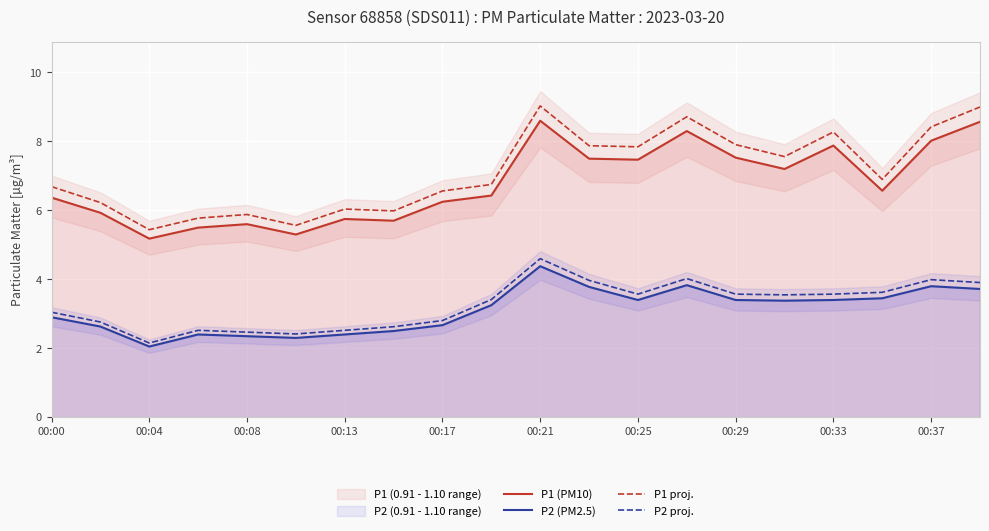

True or false: P1 proj. and P1 (PM10) cross at least once.

False